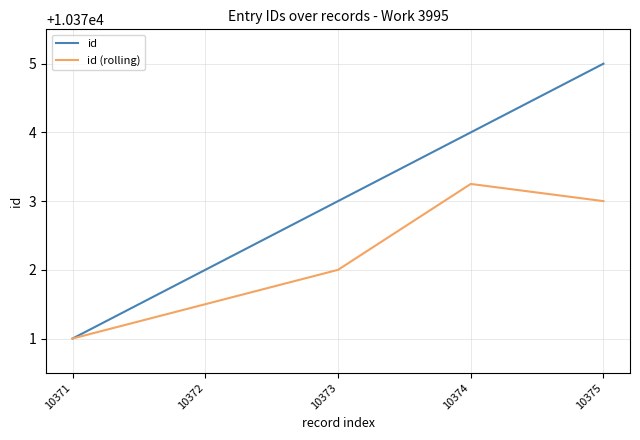

Which series has the largest total across all categories?

id